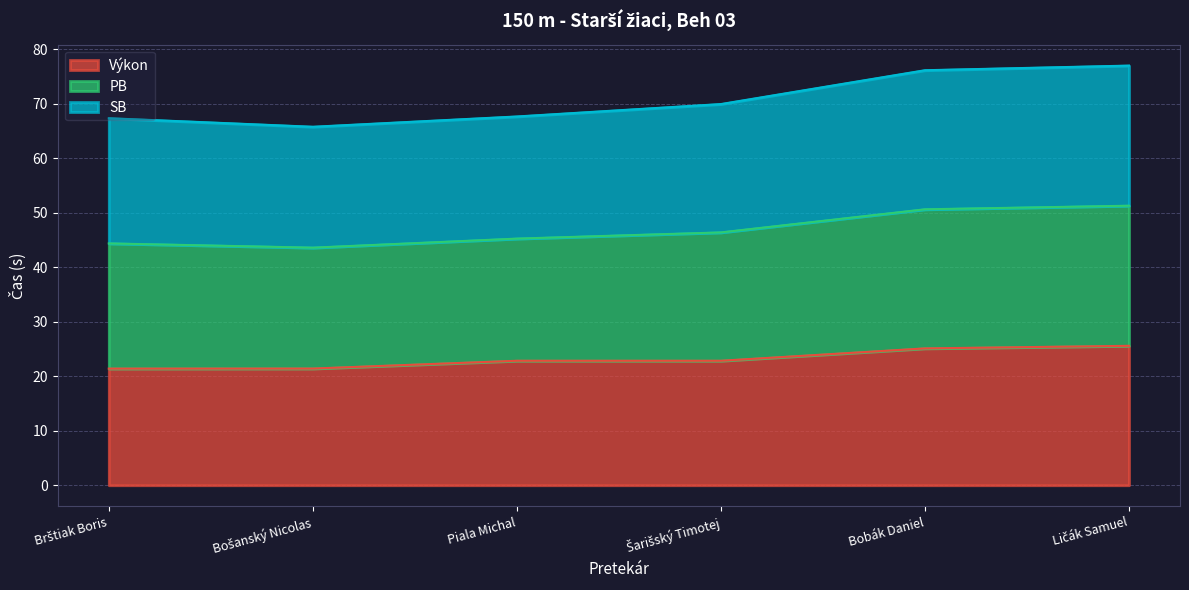

The PB series shows 33.3 at Bobák Daniel. True or false?

False